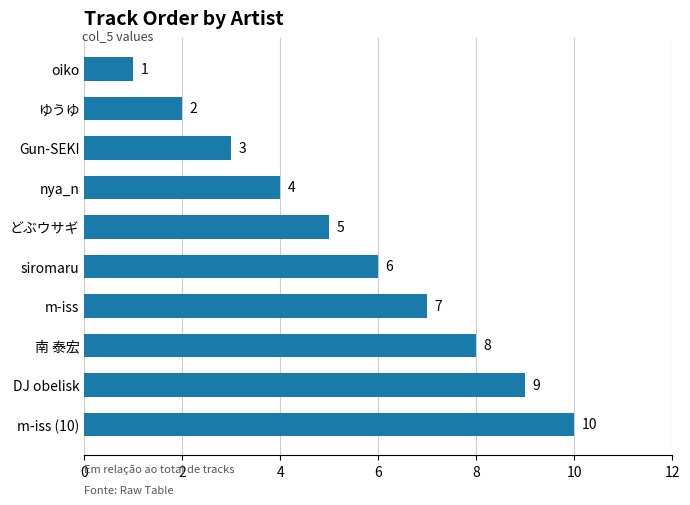

What is the ratio of the value at ゆうゆ to the value at nya_n?

0.5